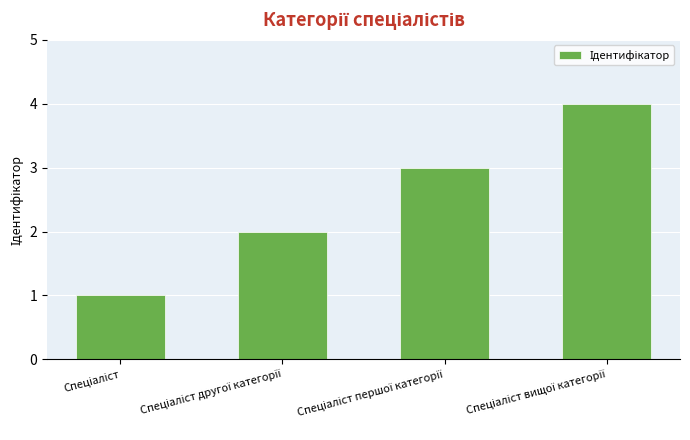

How many data points does each series have?

4